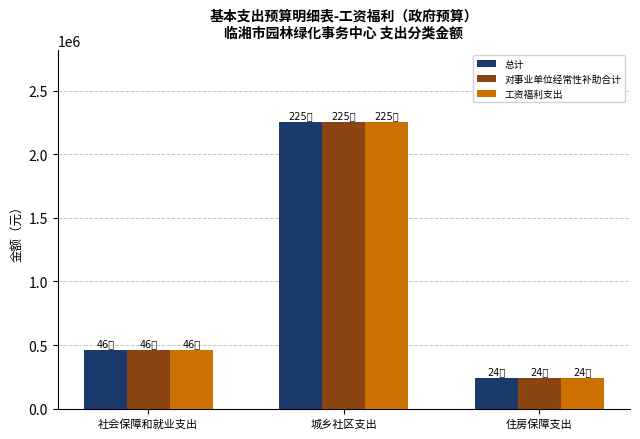

Reading right to left, transcribe all the data shown in this chart.

总计: 242336.2	2254932.8	458031.4
对事业单位经常性补助合计: 242336.2	2254932.8	458031.4
工资福利支出: 242336.2	2254932.8	458031.4